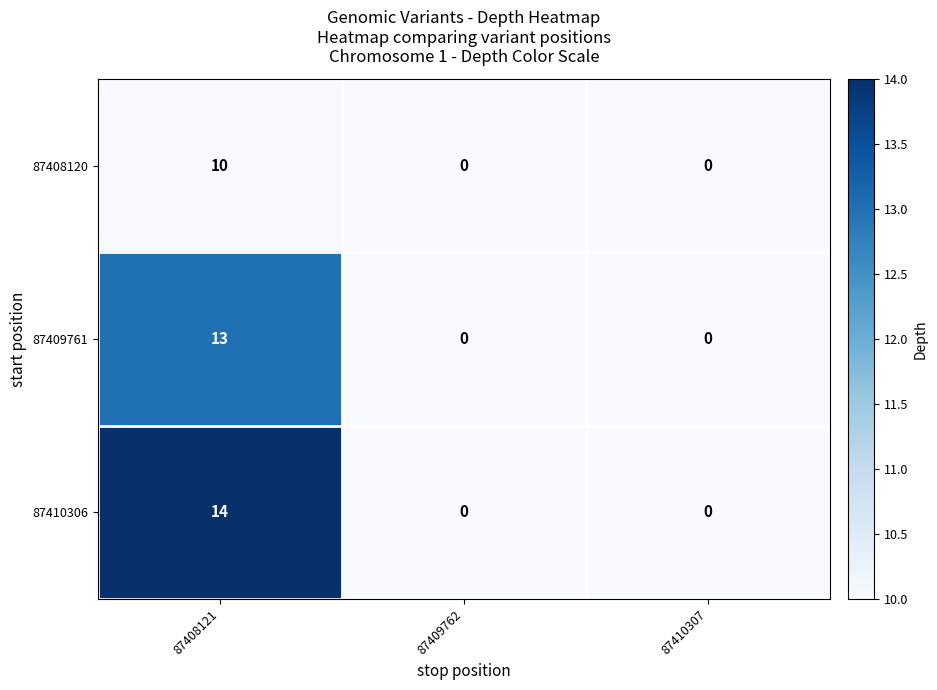

Which label corresponds to the largest value in the chart?

87408121